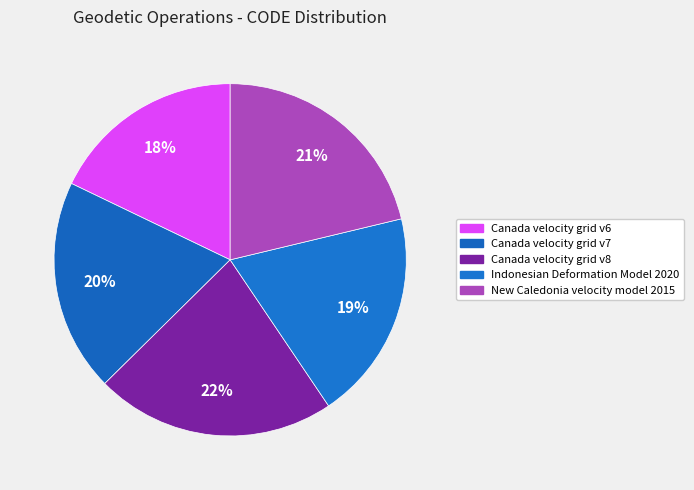

To the nearest percent, what portion does Canada velocity grid v7 represent?

20%